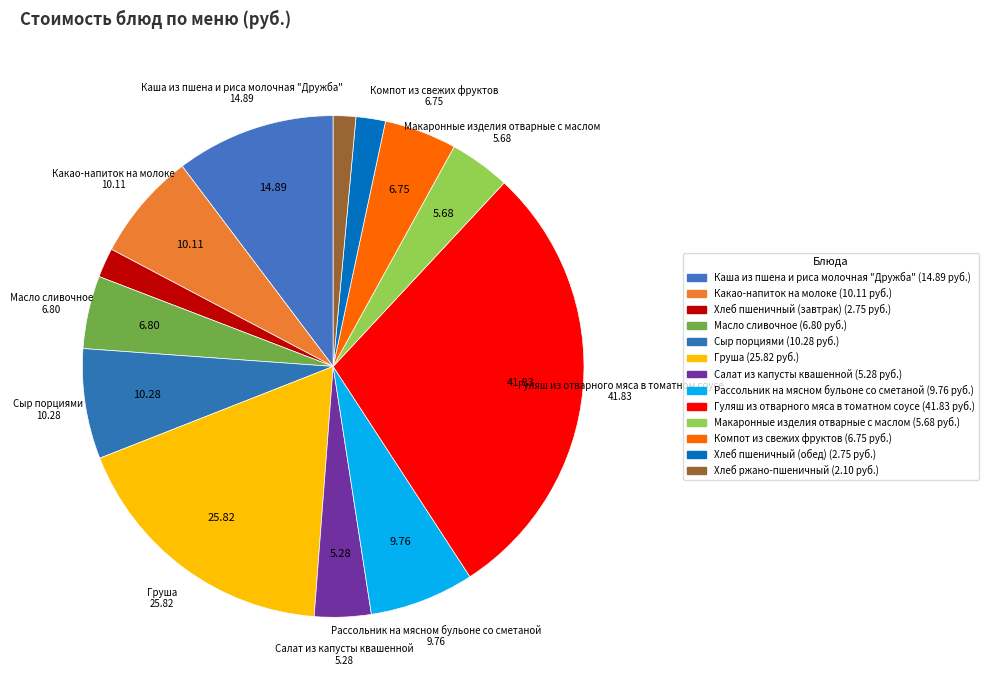

To the nearest percent, what percentage of the pie is Каша из пшена и риса молочная "Дружба"?

10%